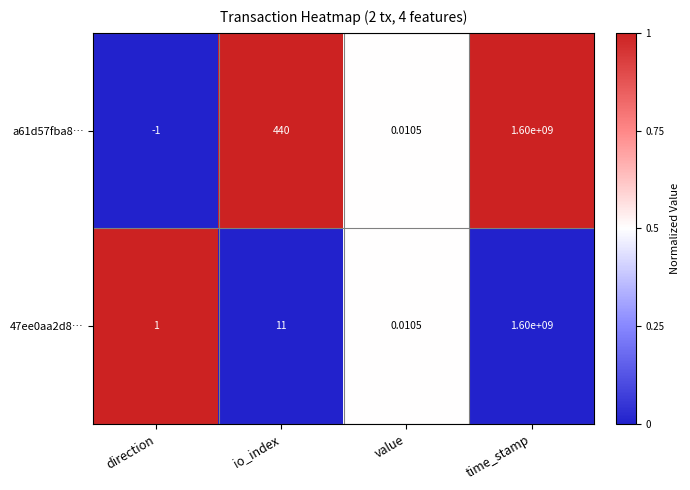

Where is a61d57fba8… nearest to the value 799999999?

io_index